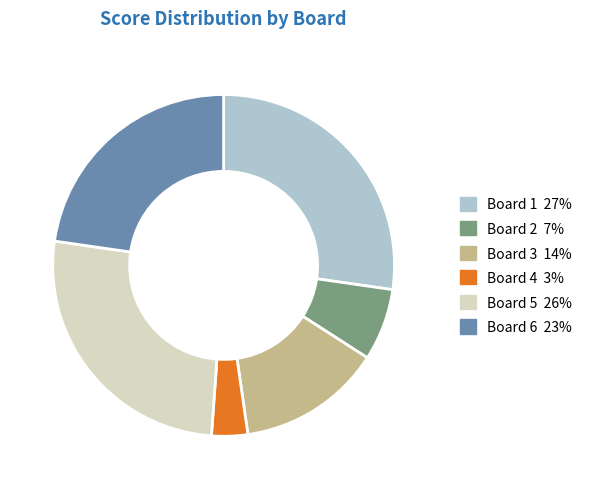

Which slice is the largest?

Board 1